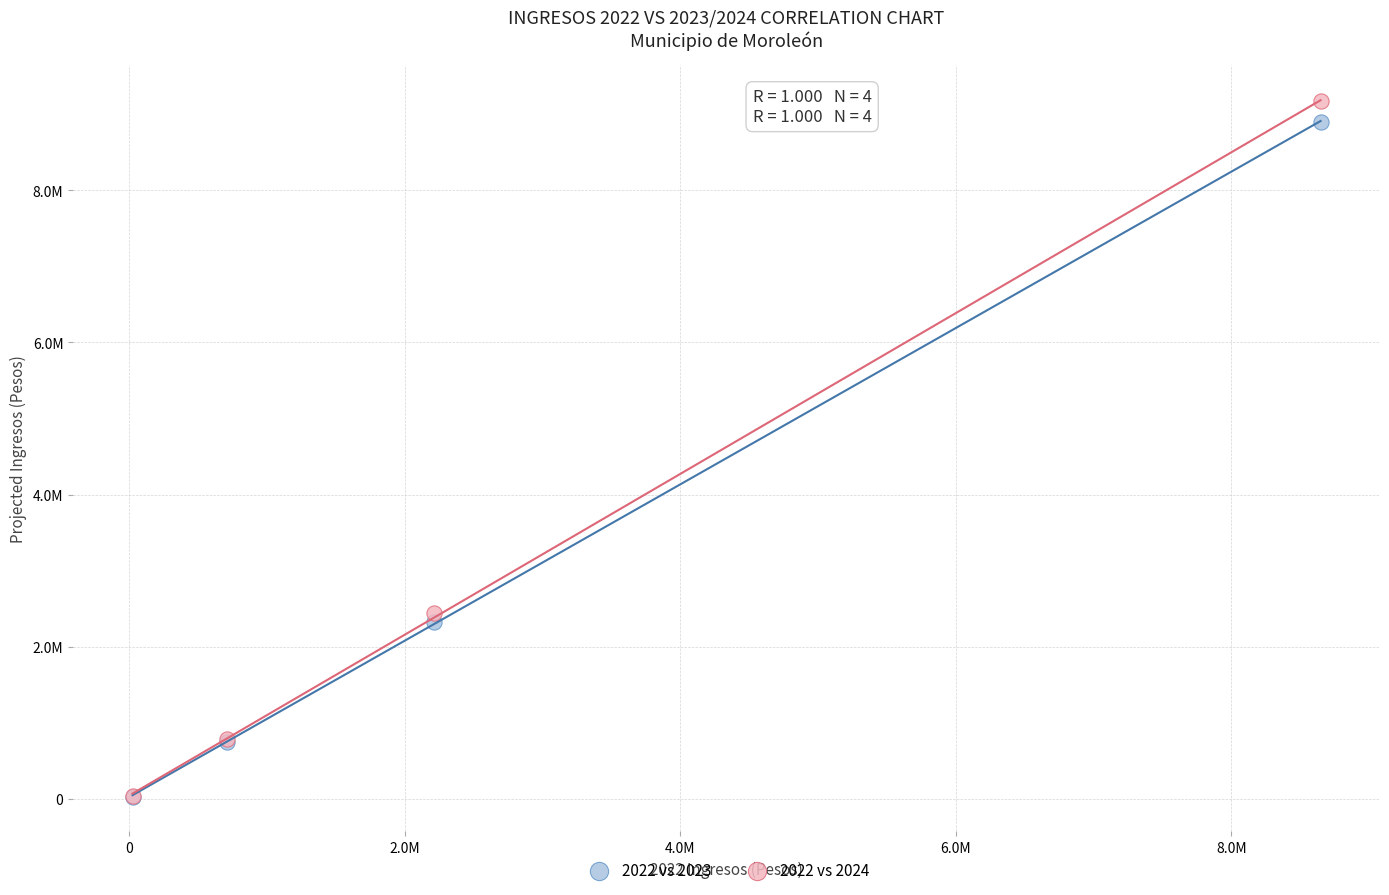

What are all the series names shown in the legend?

2022 vs 2023, 2022 vs 2024